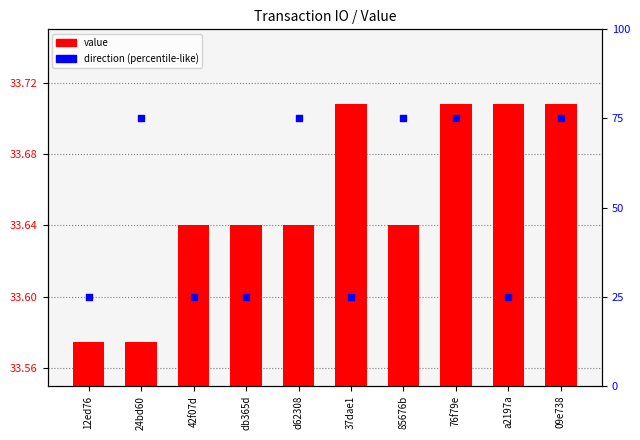

Which series reaches the maximum Y coordinate?

direction (percentile-like)